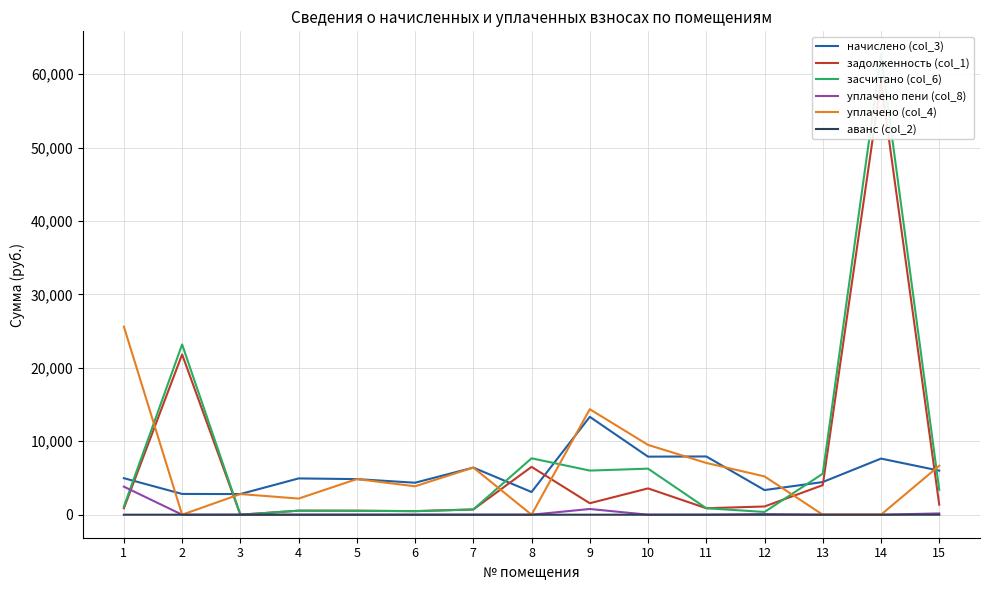

List the series in order of their peak value, highest first.

засчитано (col_6), задолженность (col_1), уплачено (col_4), начислено (col_3), уплачено пени (col_8), аванс (col_2)